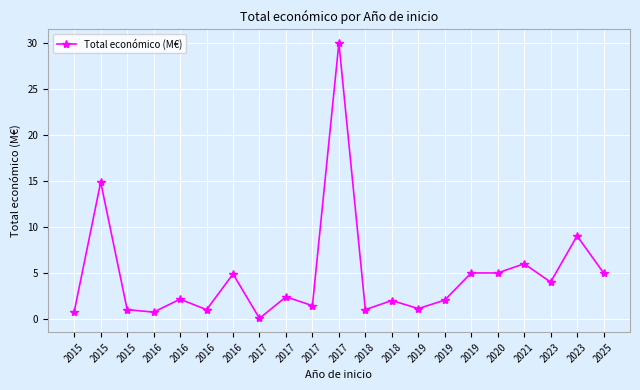

What is the change in value from 2017 to 2019?

-1.3